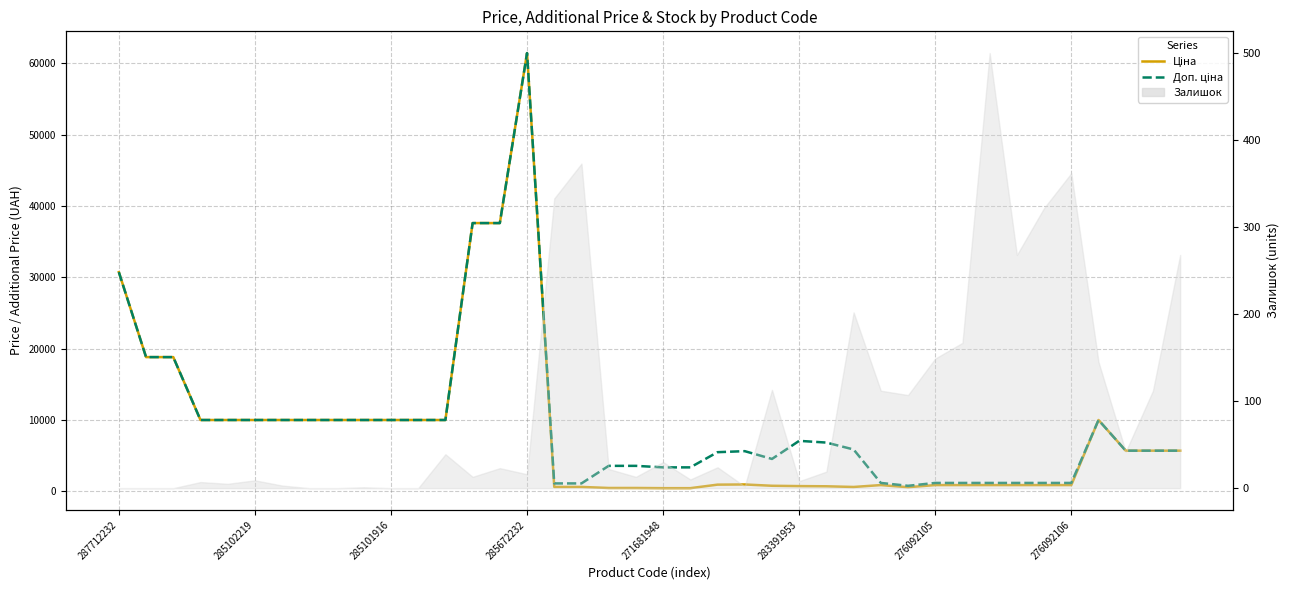

Reading left to right, extract all data points from this chart.

Ціна: 30717.1	18796.8	18796.8	9975.0	9975.0	9975.0	9975.0	9975.0	9975.0	9975.0	9975.0	9975.0	9975.0	37593.6	37593.6	61434.3	589.9	589.9	443.1	443.1	416.6	416.6	910.4	934.5	752.2	705.1	681.0	584.4	848.4	551.5	848.4	848.4	848.4	848.4	848.4	848.4	9975.0	5673.8	5673.8	5673.8
Доп. ціна: 30717.1	18796.8	18796.8	9975.0	9975.0	9975.0	9975.0	9975.0	9975.0	9975.0	9975.0	9975.0	9975.0	37593.6	37593.6	61434.3	1081.7	1081.7	3545.0	3545.0	3332.5	3332.5	5462.3	5607.2	4513.3	7051.3	6809.8	5843.9	1149.7	747.0	1149.7	1149.7	1149.7	1149.7	1149.7	1149.7	9975.0	5673.8	5673.8	5673.8